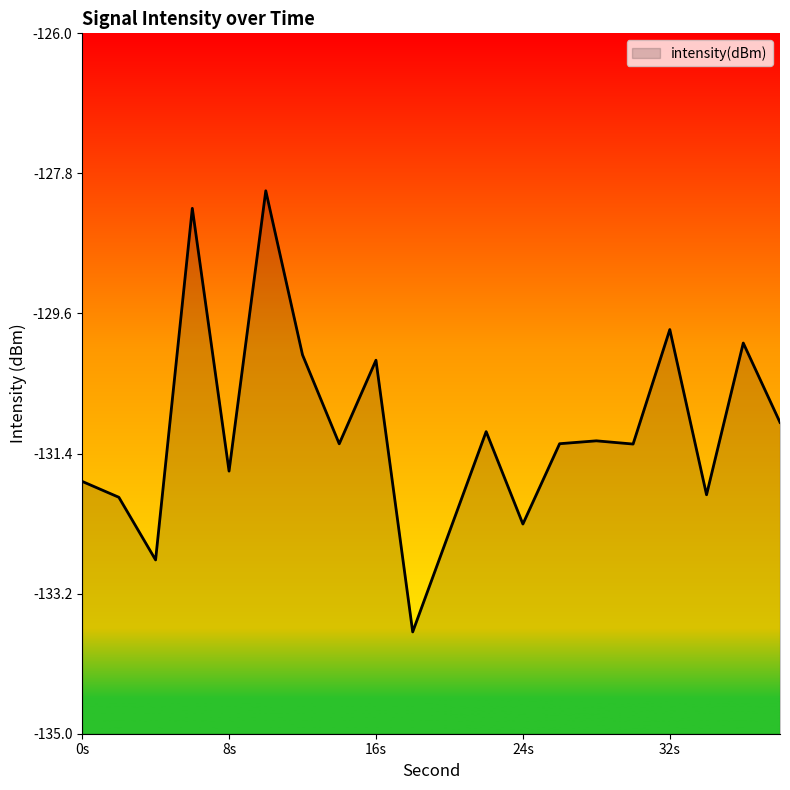

Reading left to right, what are all the values shown in this chart?

-131.8	-132.0	-132.8	-128.2	-131.6	-128.0	-130.1	-131.3	-130.2	-133.7	-132.4	-131.1	-132.3	-131.3	-131.2	-131.3	-129.8	-131.9	-130.0	-131.0